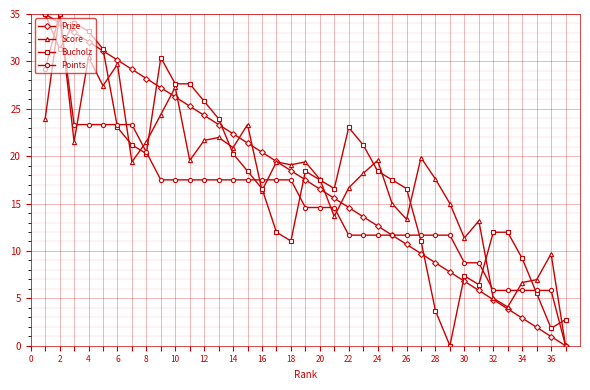

What is the maximum value for Bucholz?

35.0